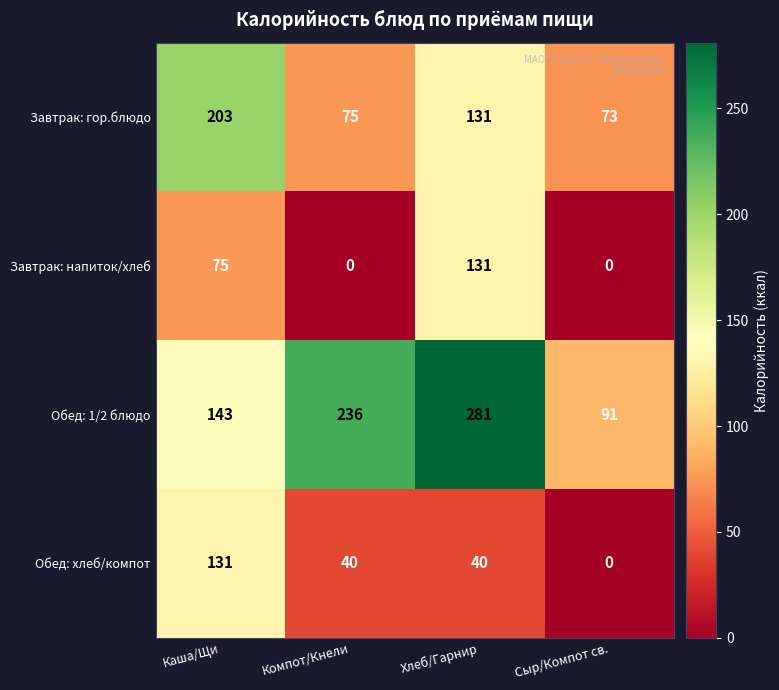

What is the sum of all Обед: 1/2 блюдо values?

751